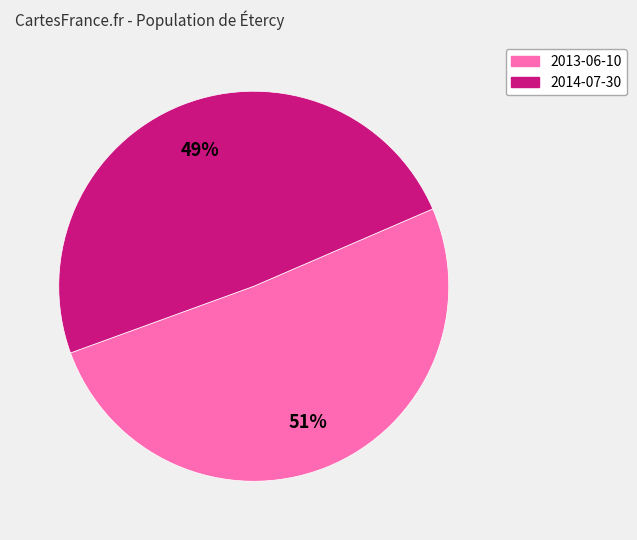

Which category has the smallest portion of the pie?

2014-07-30